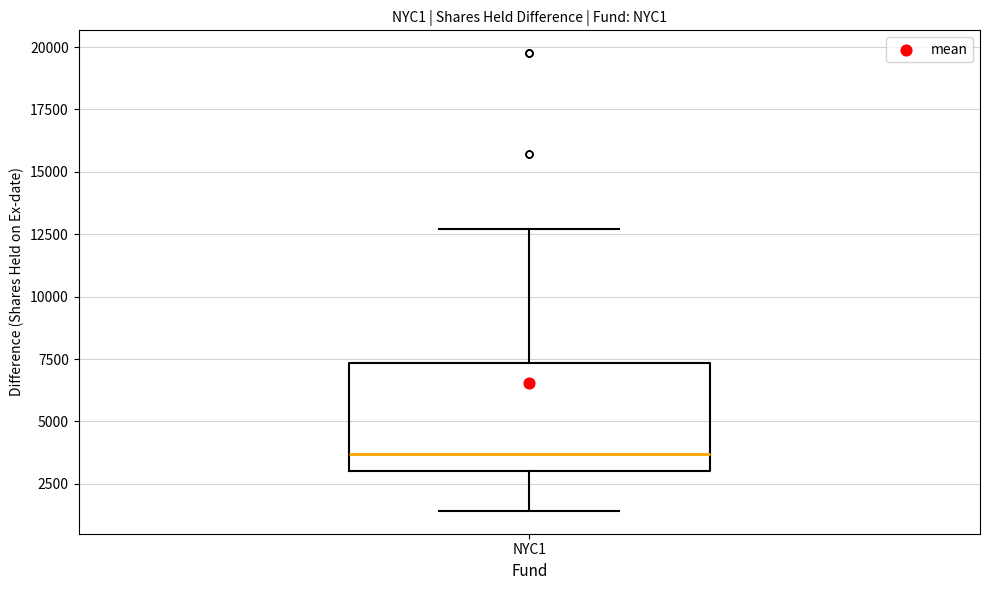

Read this box plot against the y-axis: the position of the median line, the range covered by the box, and the ends of both whiskers. The values are not printed on the chart, so give them approximately, as read against the axis.

median 3500, box 3000 to 7500, whiskers 1500 to 12500